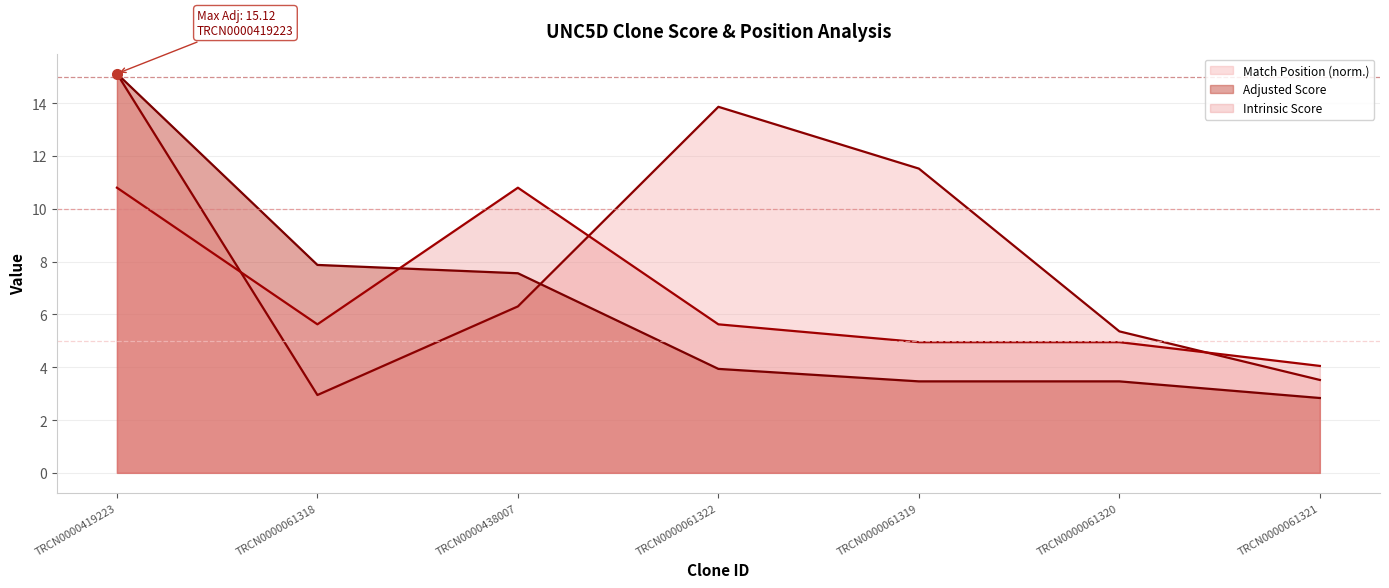

True or false: Intrinsic Score has a value of 6.6 at TRCN0000061319.

False